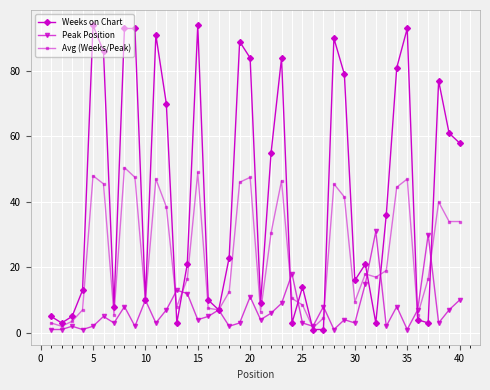

List the series in order of their peak value, highest first.

Weeks on Chart, Avg (Weeks/Peak), Peak Position